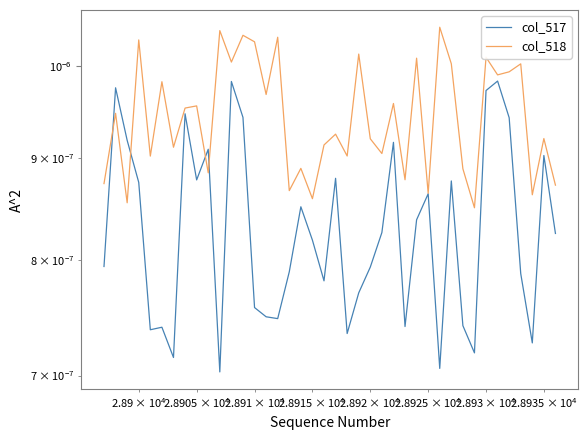

In col_518, how many points are higher than both neighbors (excluding endpoints)?

16